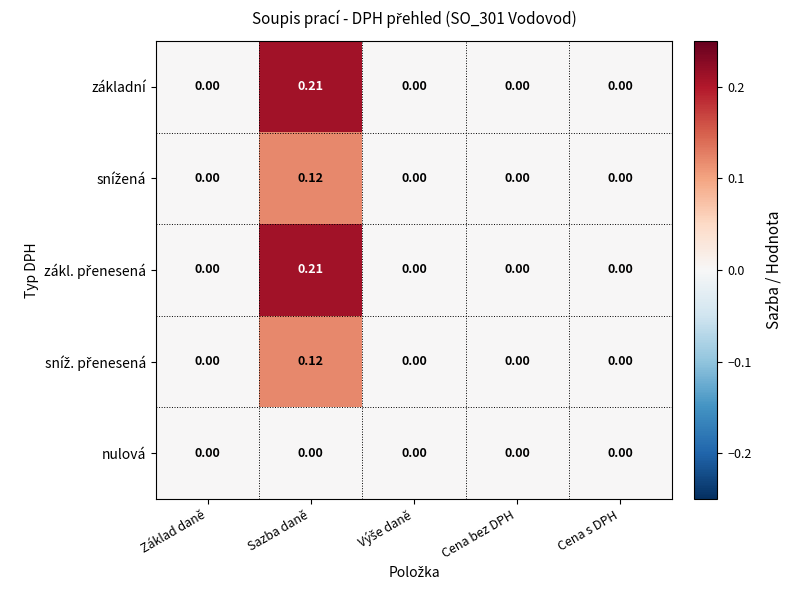

Which category has the highest value across all series?

Sazba daně